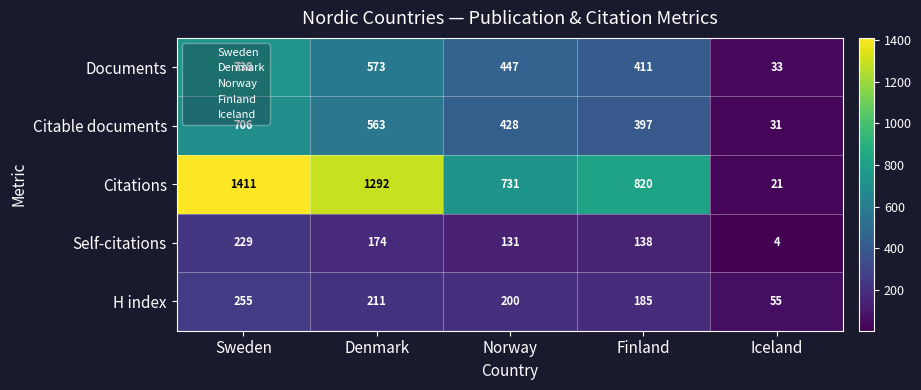

Which series has the widest spread of values?

Citations